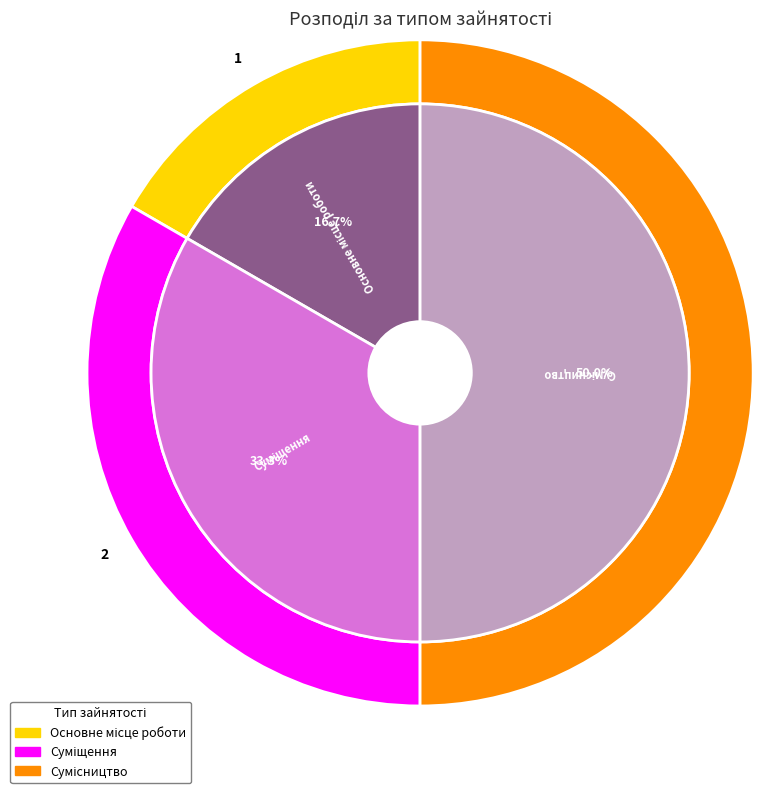

How many segments does this pie chart have?

3